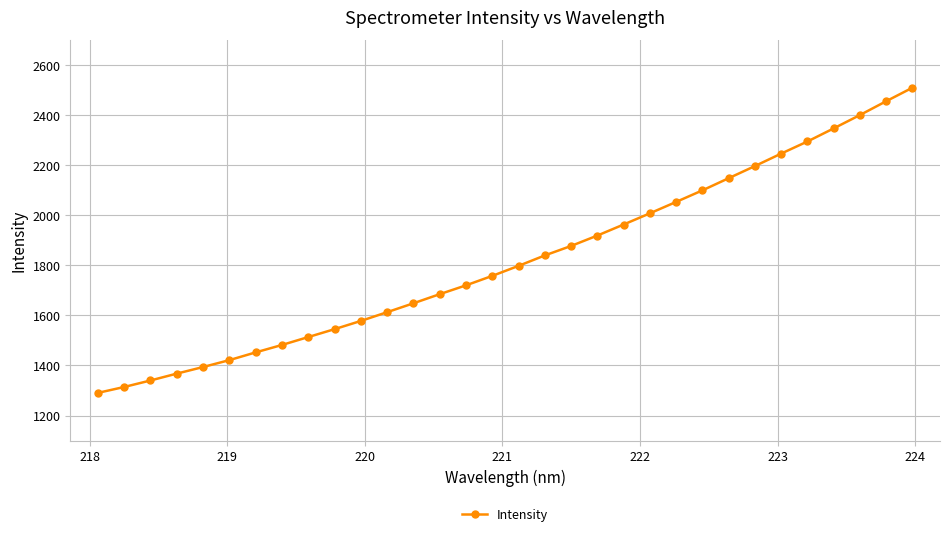

What is the minimum value shown in the chart?

1290.6